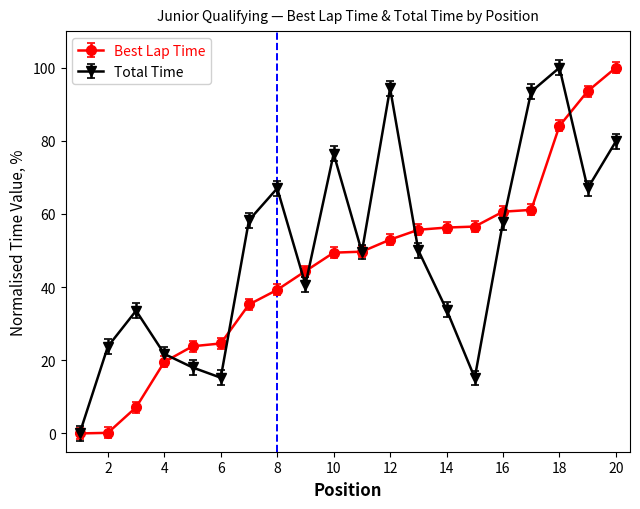

What is the value of the Total Time point at the 20th from the left?

79.8